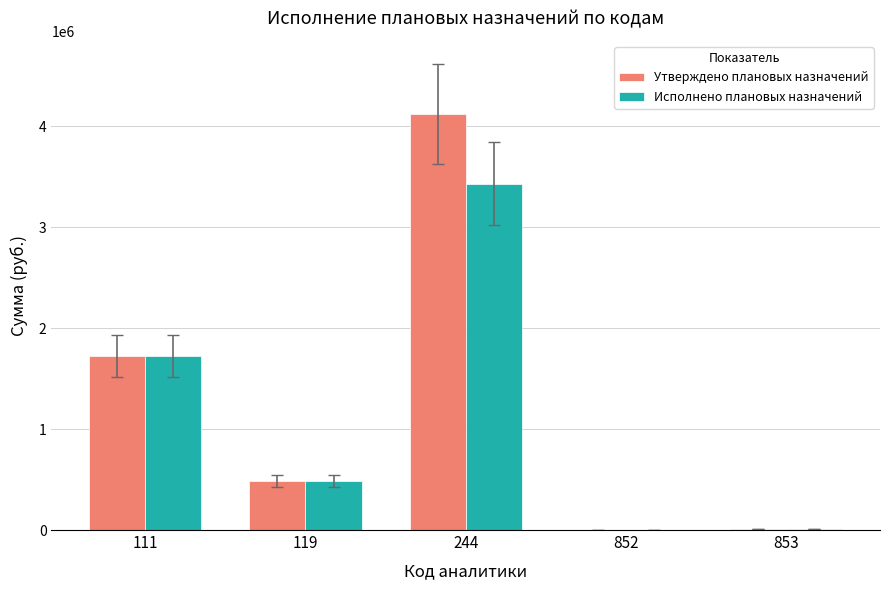

How many groups of bars are there?

5